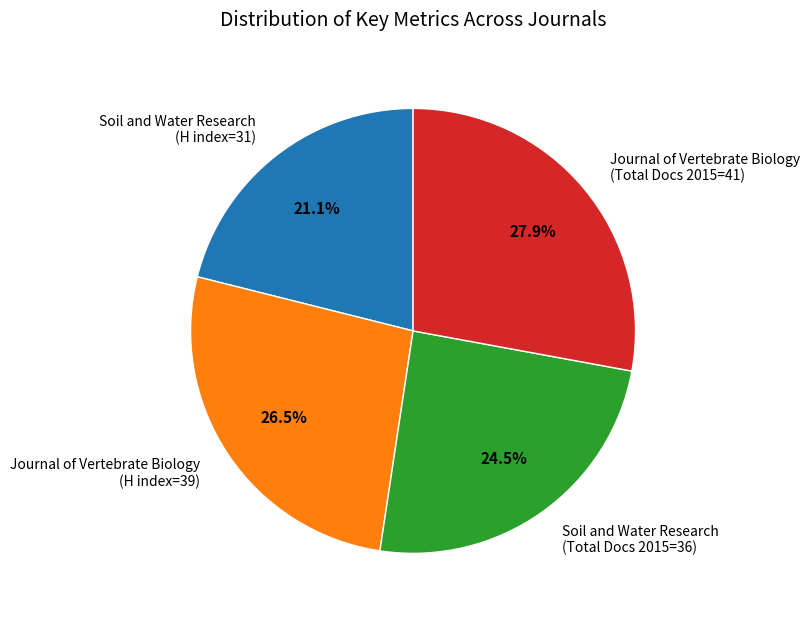

To the nearest percent, what is the difference between the largest and smallest slice percentages?

7%